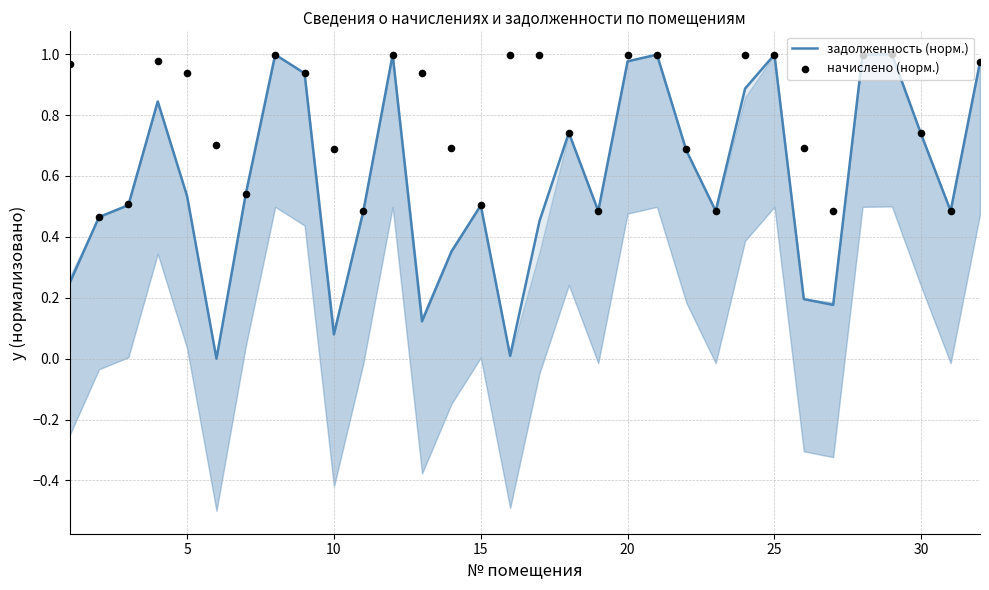

Is the value of начислено (норм.) at 15 greater than the value of задолженность (норм.) at 19?

Yes